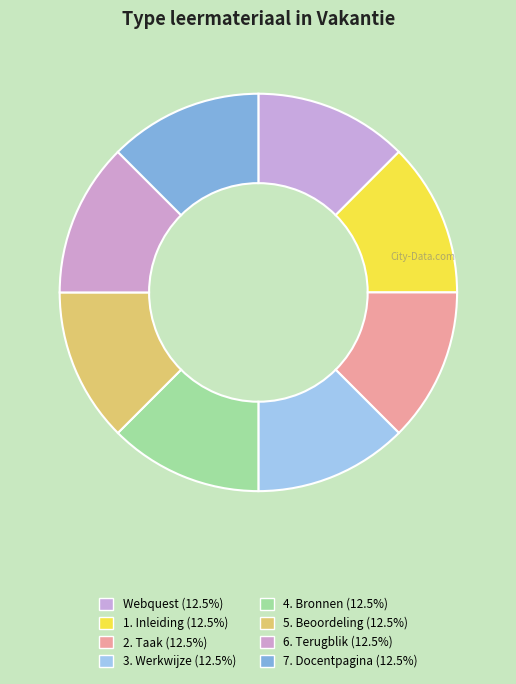

Rank the categories by value from lowest to highest.

Webquest, 1. Inleiding, 2. Taak, 3. Werkwijze, 4. Bronnen, 5. Beoordeling, 6. Terugblik, 7. Docentpagina